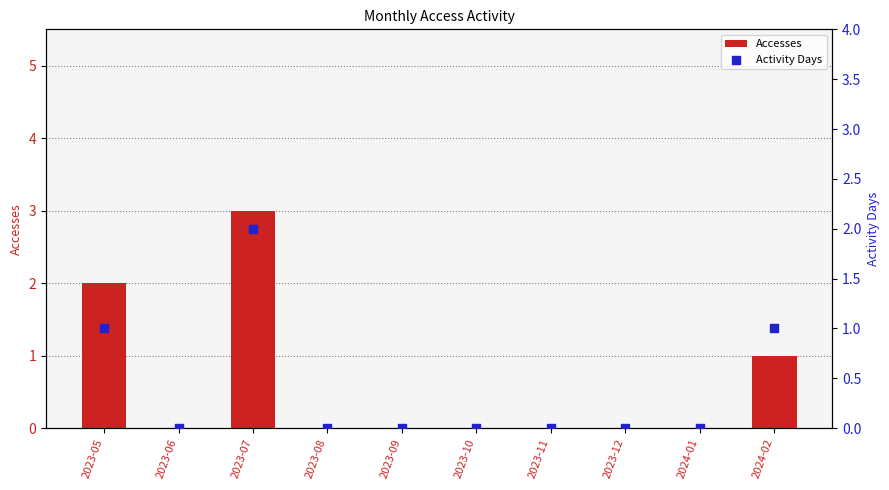

Which series contains the lowest Y value?

Accesses